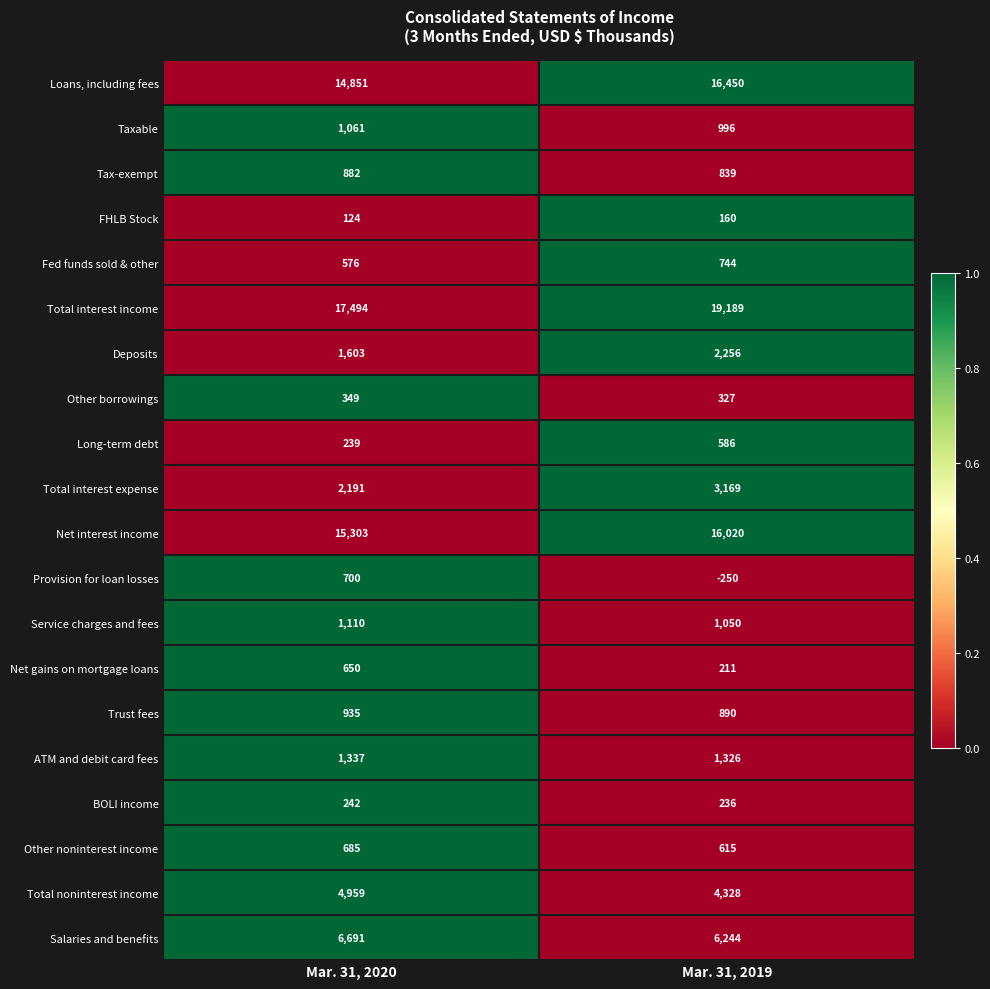

What is the sum of all Trust fees values?

1825